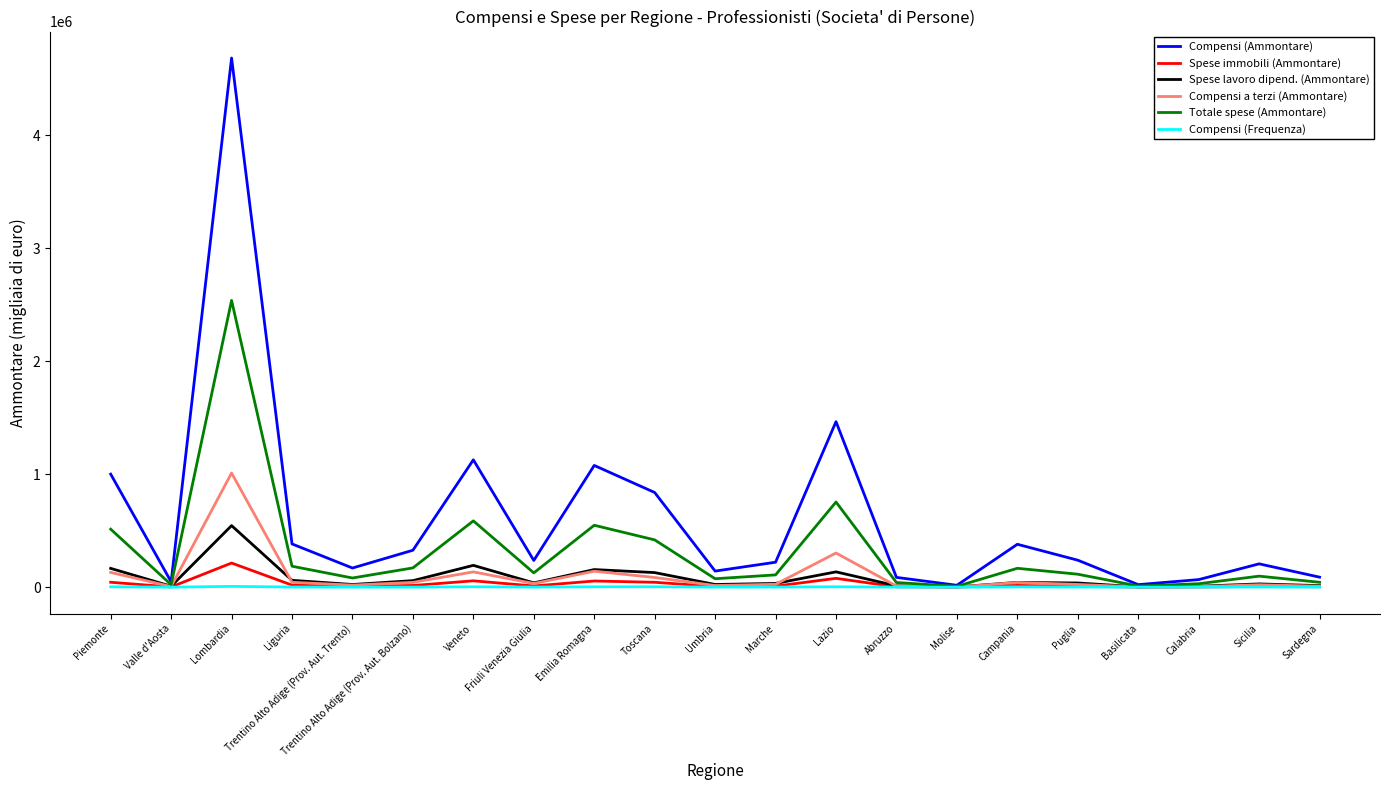

Rank the series by their maximum value, from lowest to highest.

Compensi (Frequenza), Spese immobili (Ammontare), Spese lavoro dipend. (Ammontare), Compensi a terzi (Ammontare), Totale spese (Ammontare), Compensi (Ammontare)